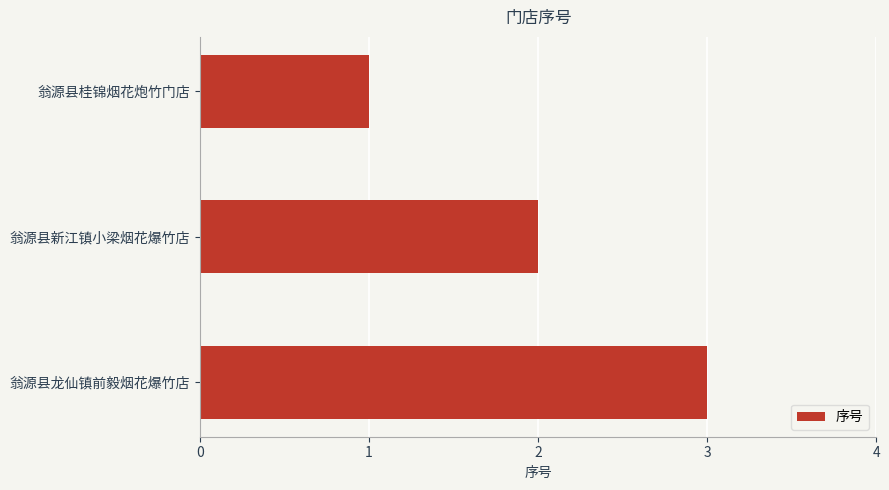

What is the sum of all values?

6